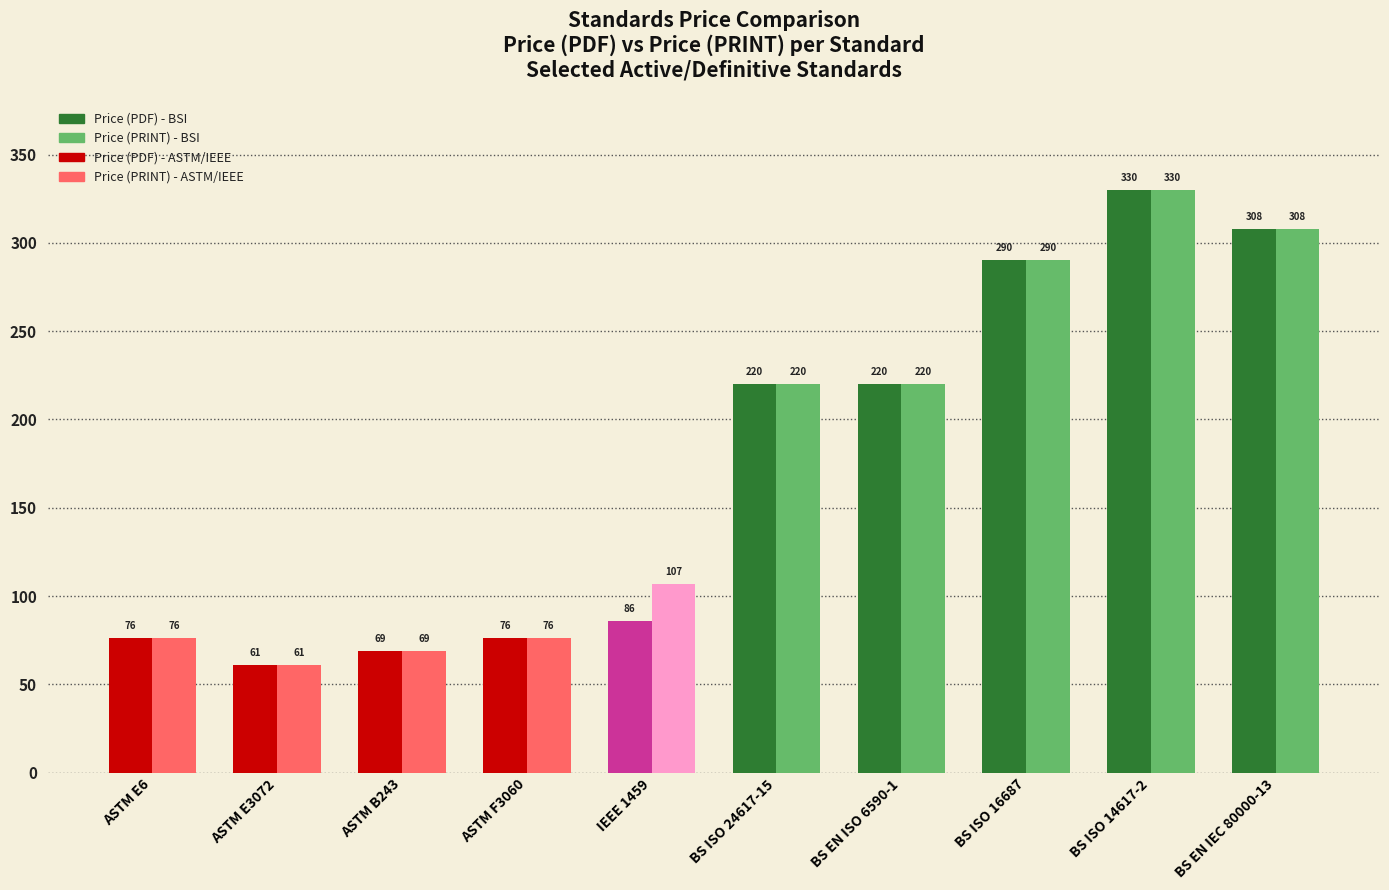

Which series has the largest total across all categories?

Price (PRINT)